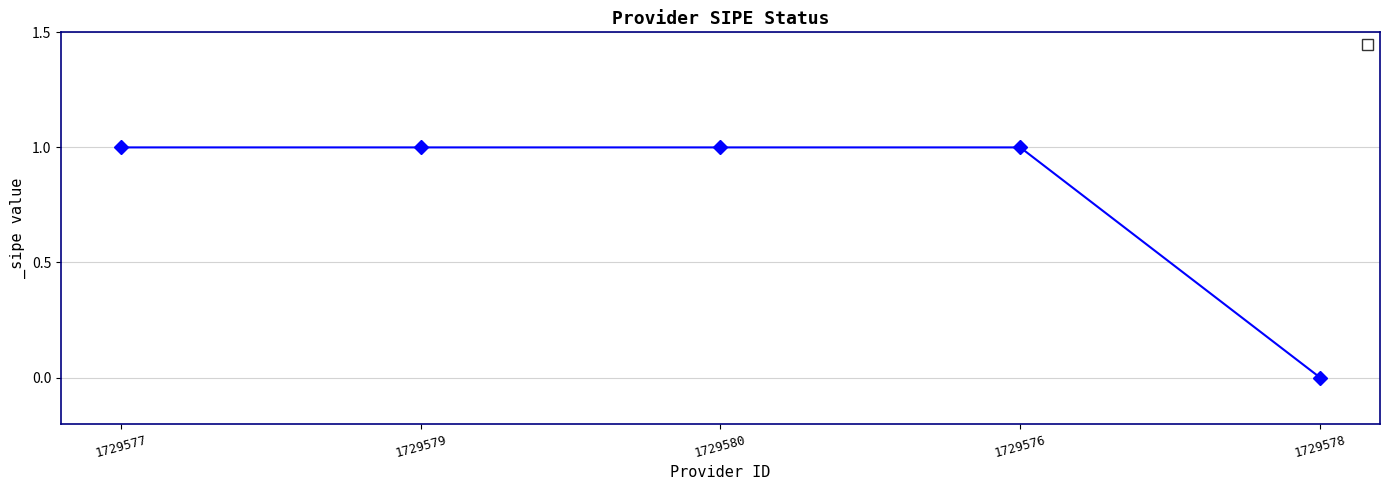

What is the value of the 4th point from the left?

1